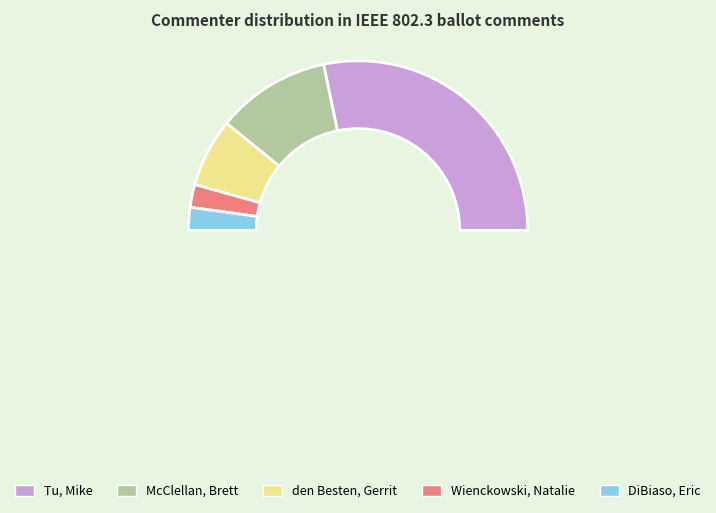

Which slice is the largest?

Tu, Mike